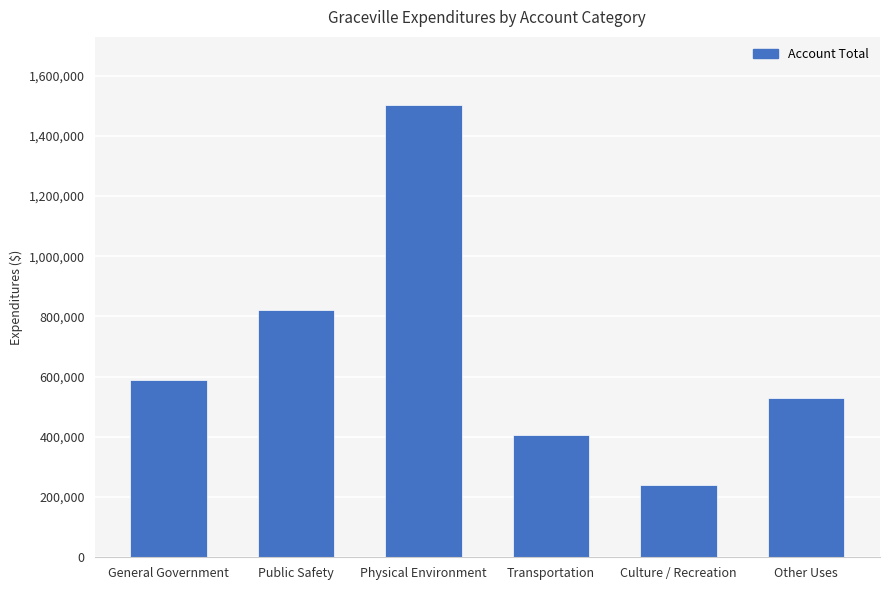

What is the ratio of the value at Public Safety to the value at Transportation?

2.0